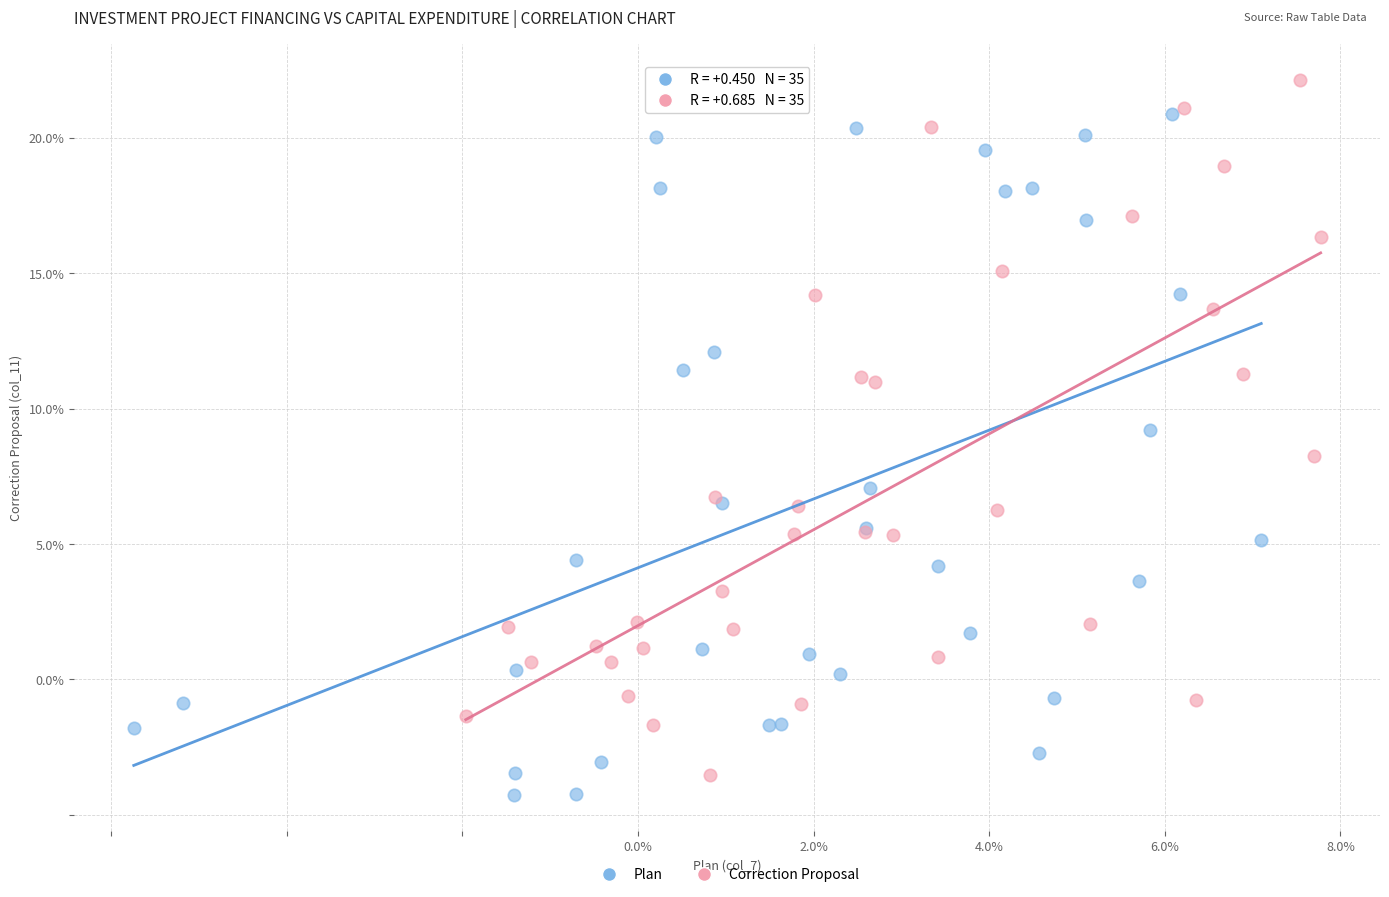

What are all the series names shown in the legend?

Plan, Correction Proposal